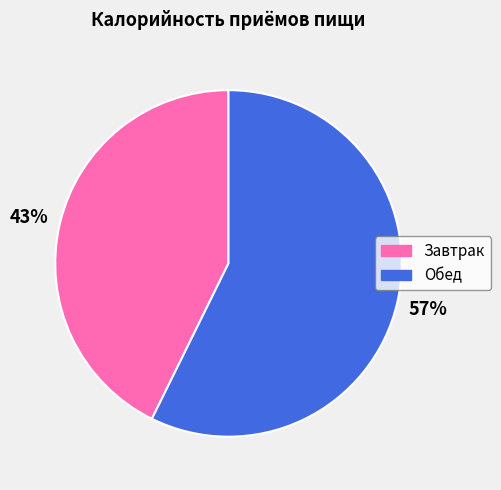

True or false: Обед accounts for 48% of the total.

False